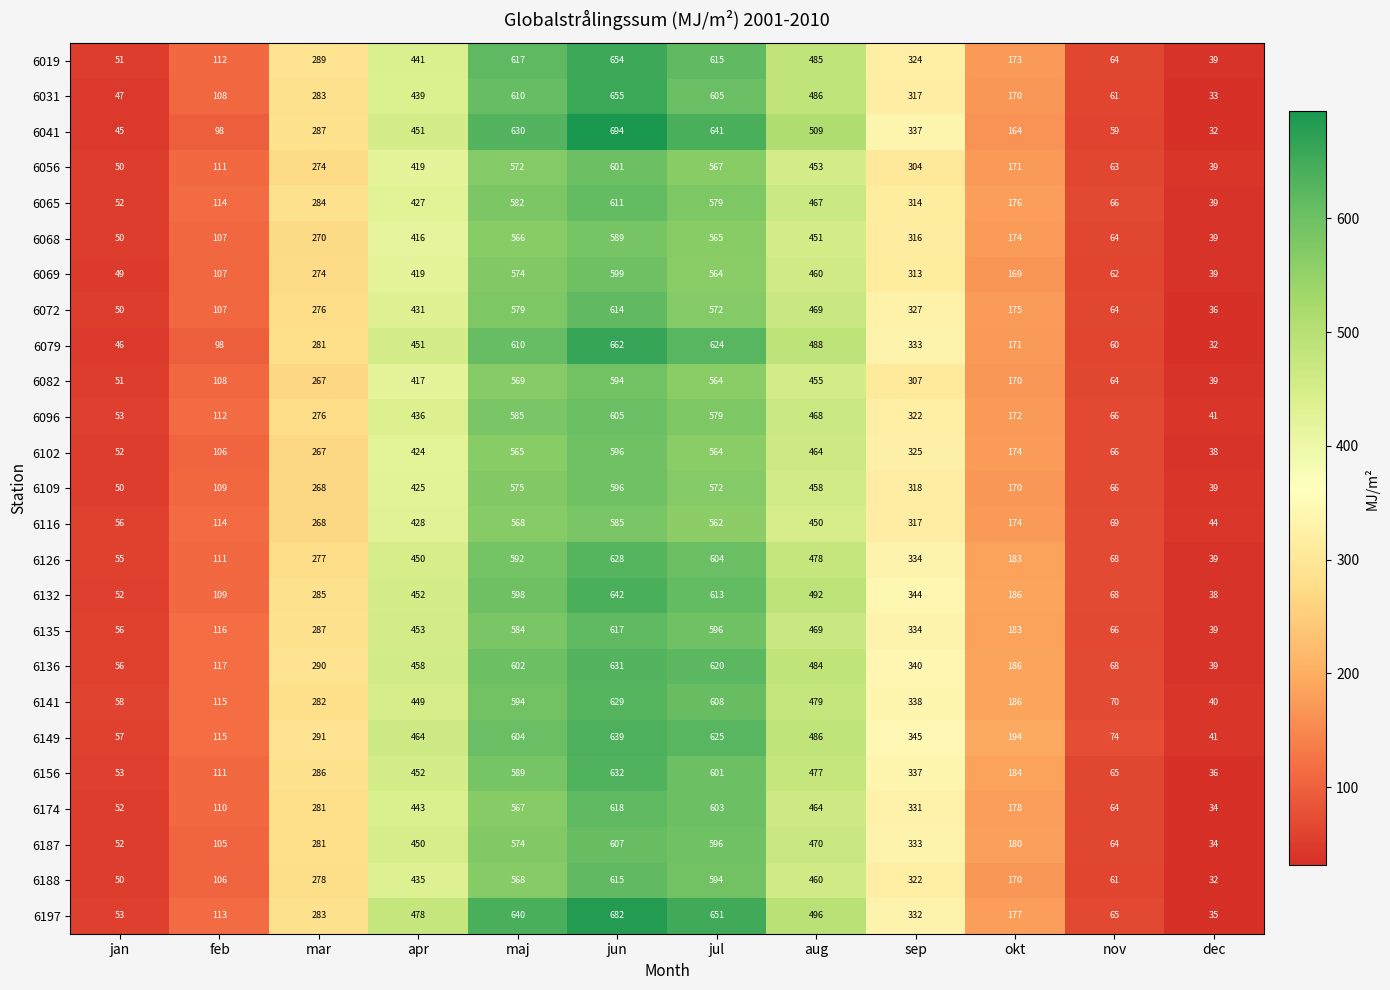

Which series has the largest total across all categories?

6197